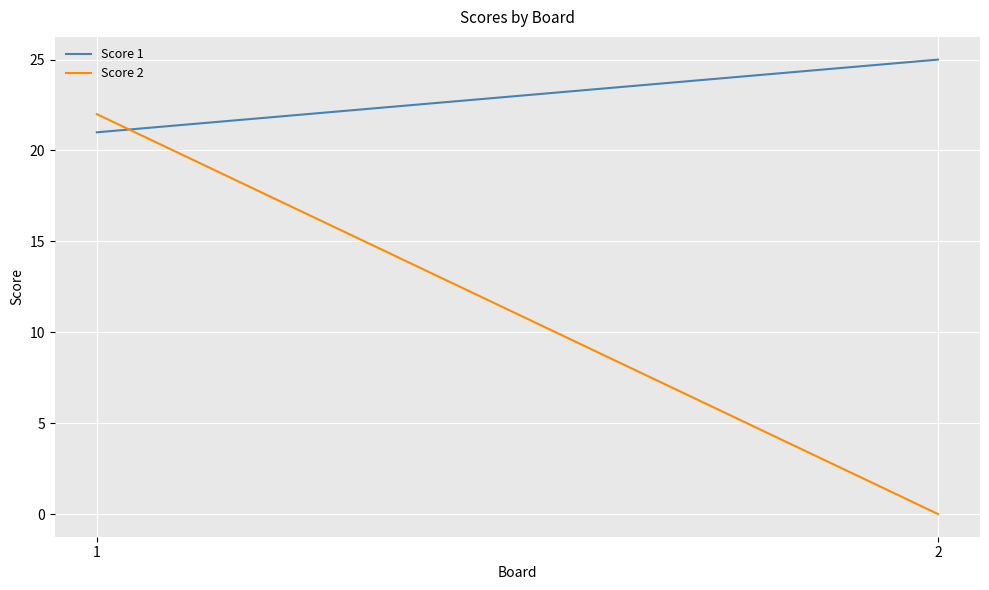

Reading left to right, list all the values displayed in this chart.

Score 1: 21	25
Score 2: 22	0